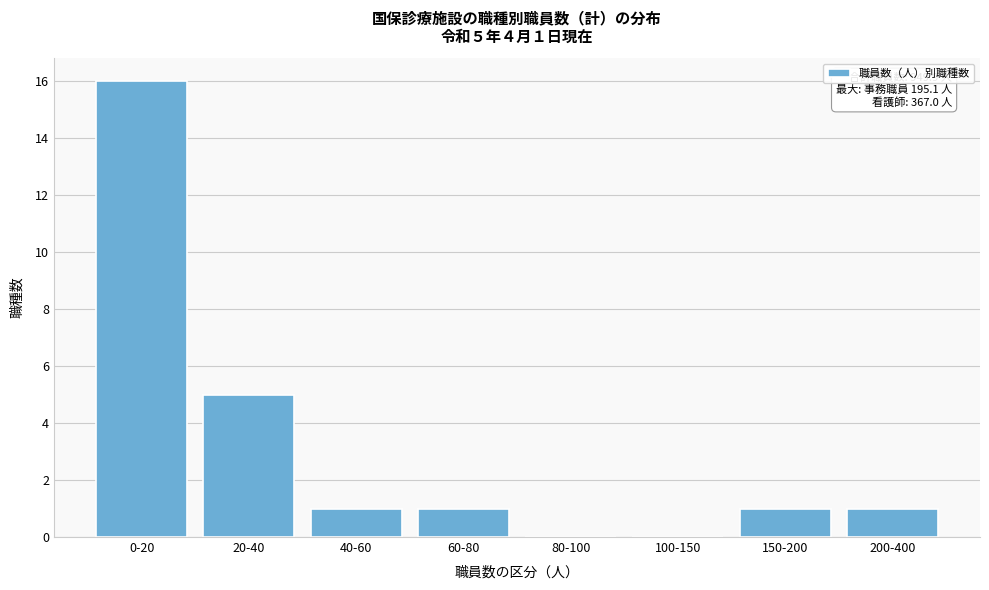

Reading left to right, transcribe all the data shown in this chart.

0-20=16	20-40=5	40-60=1	60-80=1	80-100=0	100-150=0	150-200=1	200-400=1